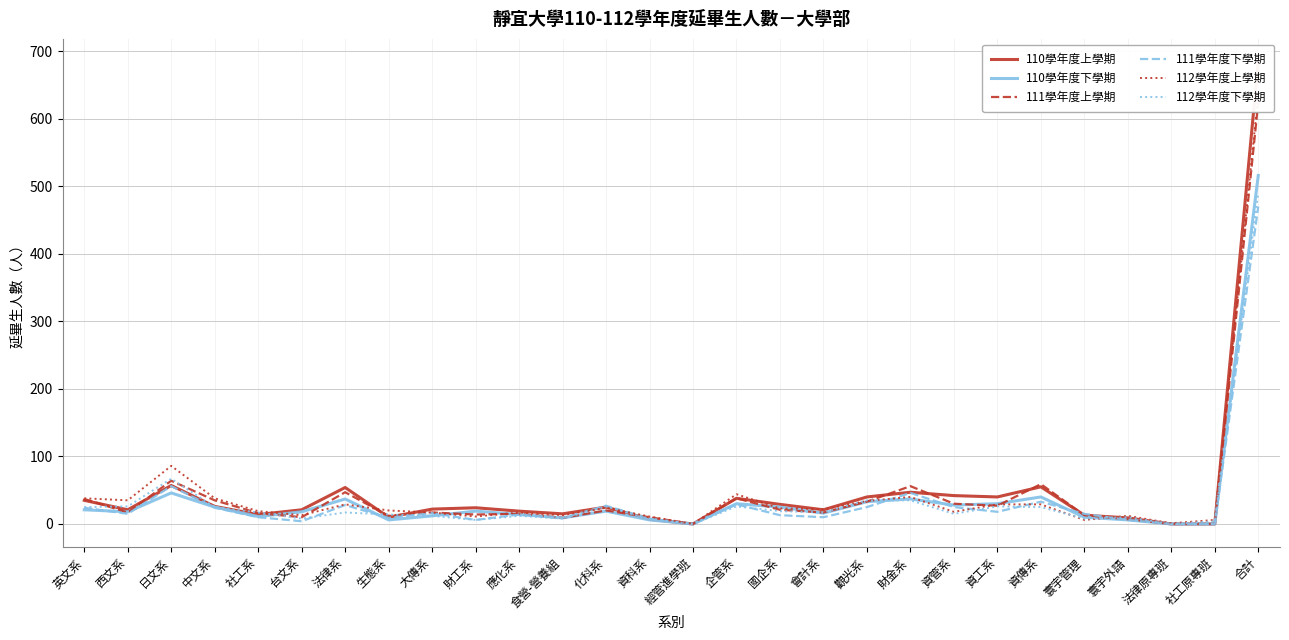

How many intersections are there between 110學年度上學期 and 112學年度上學期?

9